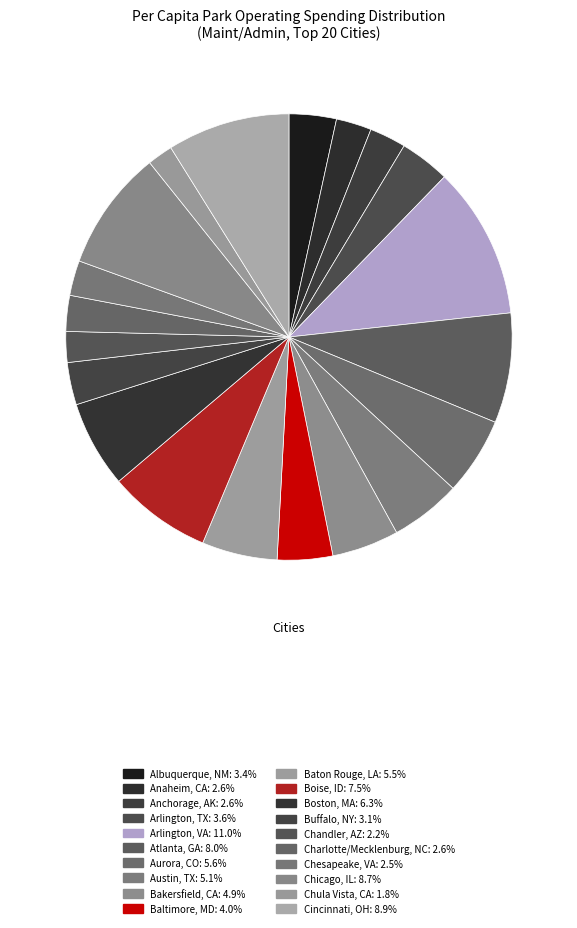

The Boston, MA slice represents 15% of the pie. True or false?

False